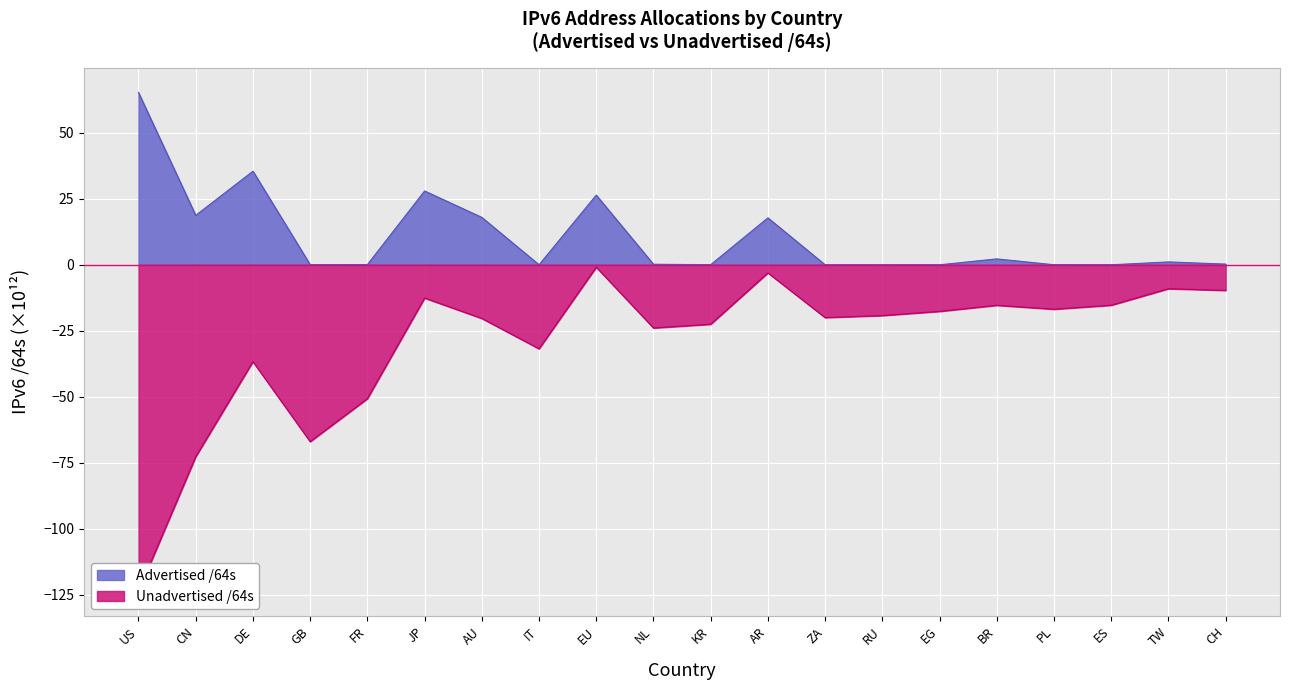

List the series in order of their peak value, lowest first.

Unadvertised /64s, Advertised /64s